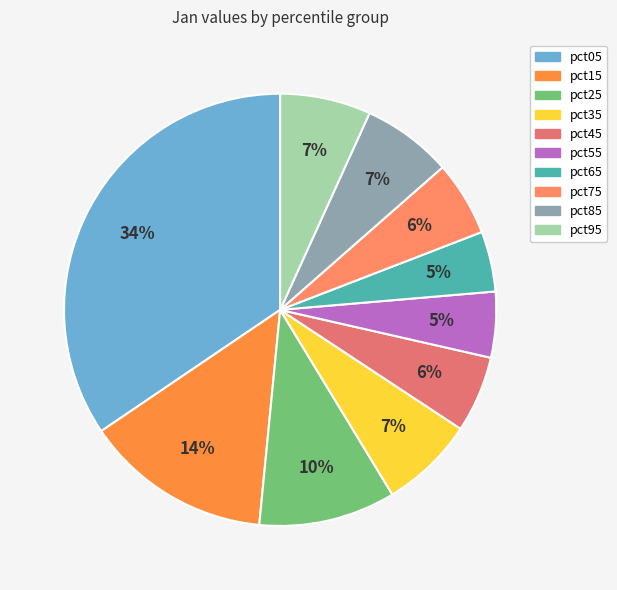

How many segments does this pie chart have?

10